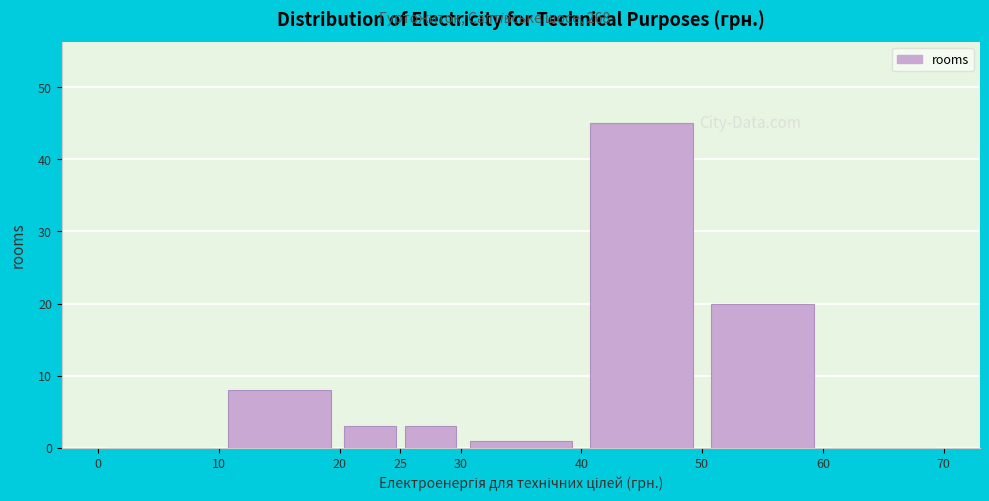

Reading left to right, list every bar in this chart as the range it spans on the x-axis followed by its height. The values are not printed on the chart, so give them approximately, as read against the axis.

0 to 10: 0
10 to 20: 8
20 to 25: 3
25 to 30: 3
30 to 40: 1
40 to 50: 45
50 to 60: 20
60 to 70: 0